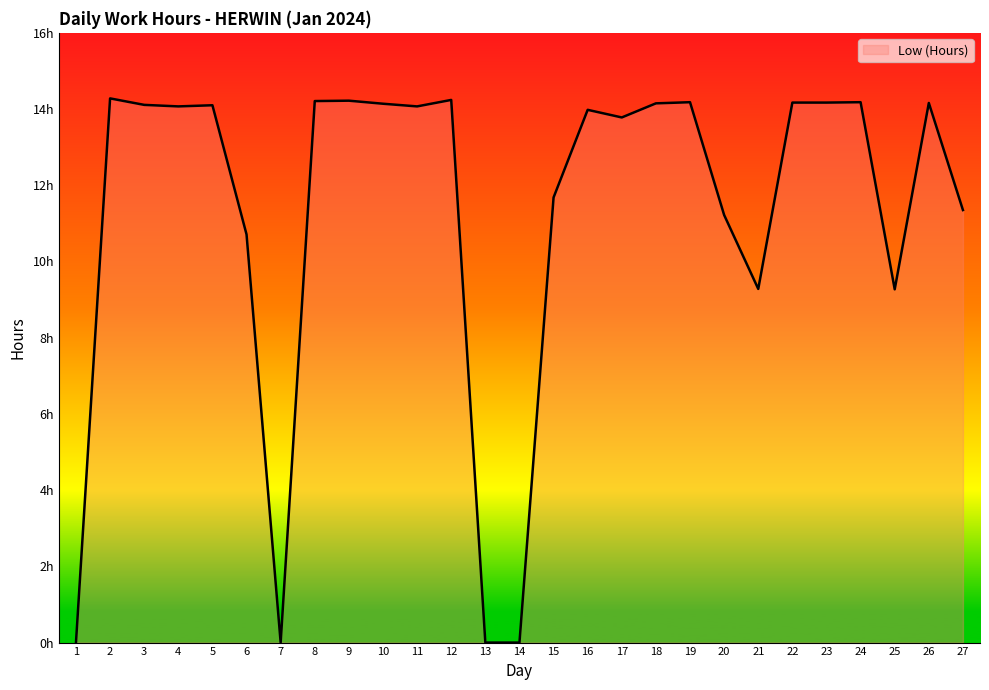

What is the maximum value shown in the chart?

14.3